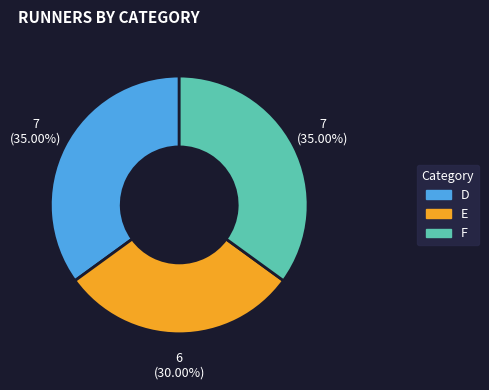

Which slice is the smallest?

E